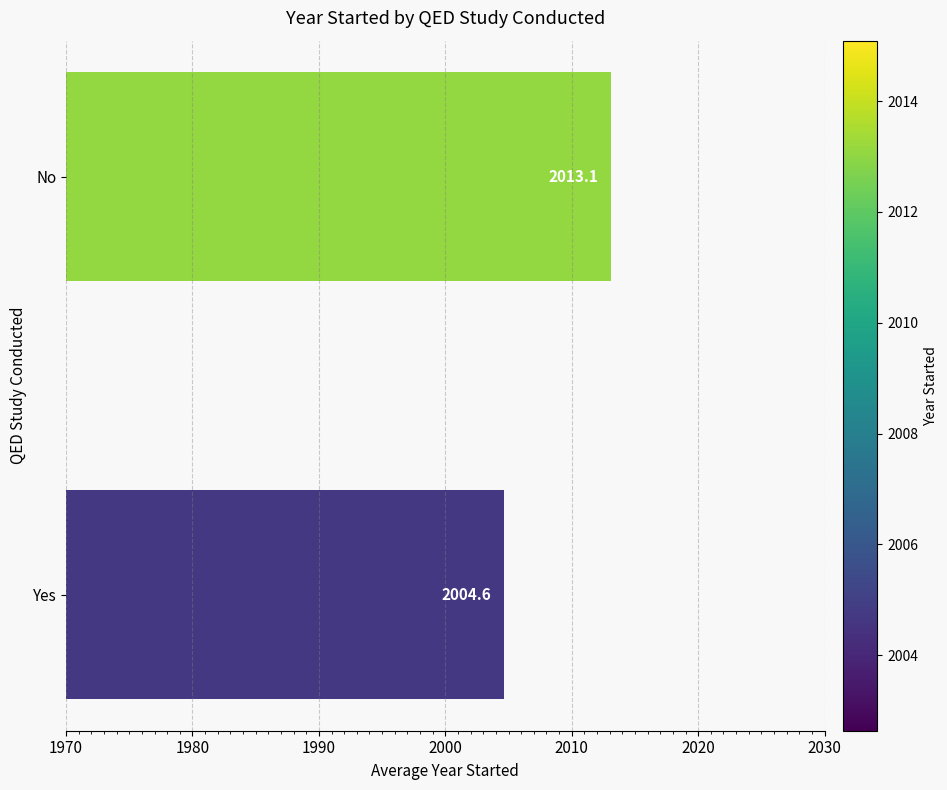

How many data points are above 2013?

1